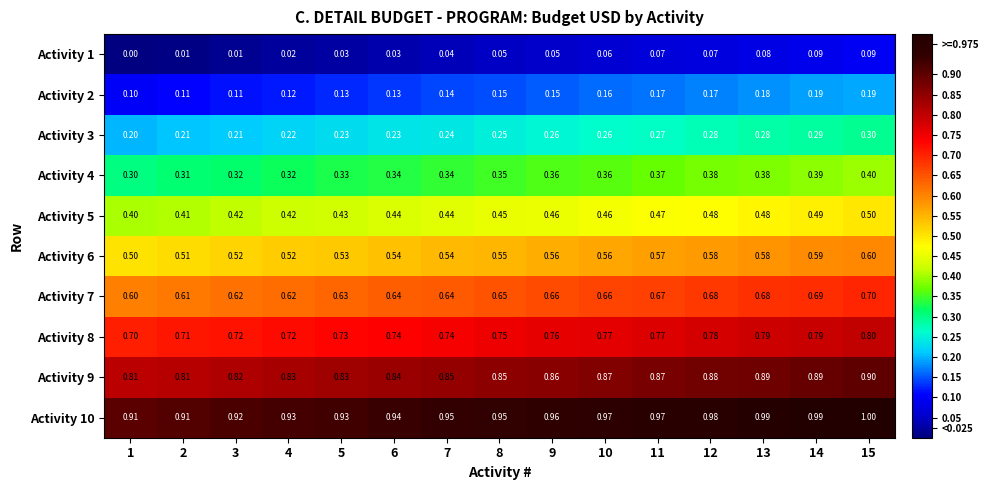

At which category does the chart reach its peak across all series?

15